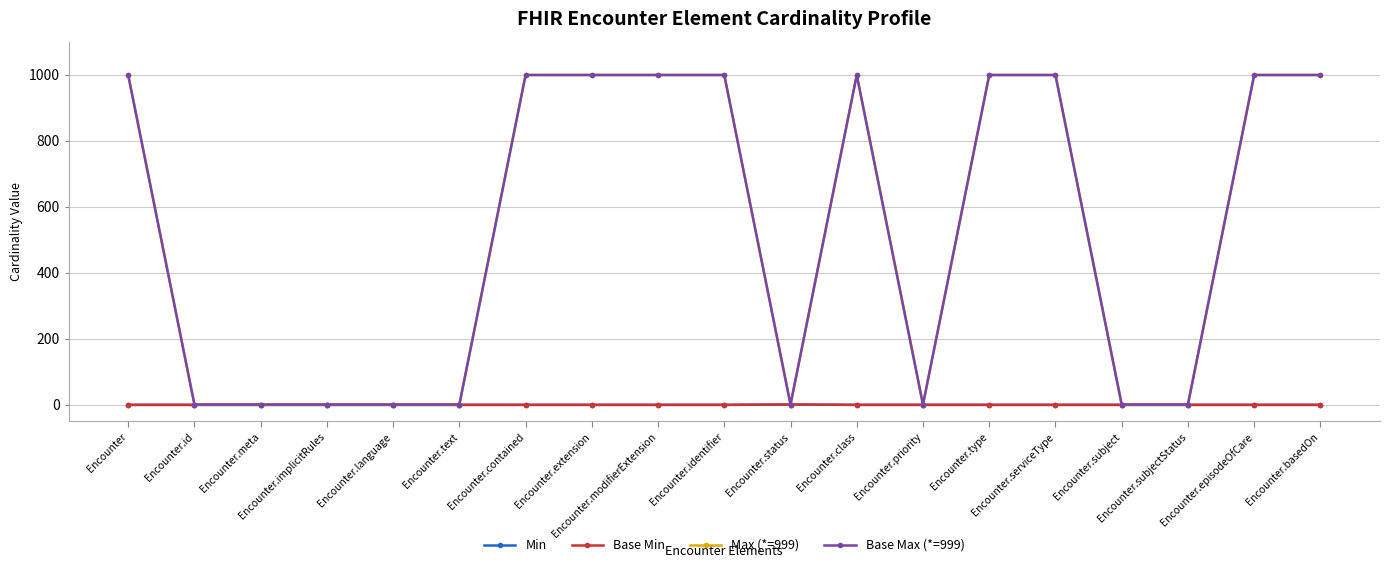

True or false: Max (*=999) and Base Min intersect in this chart.

False